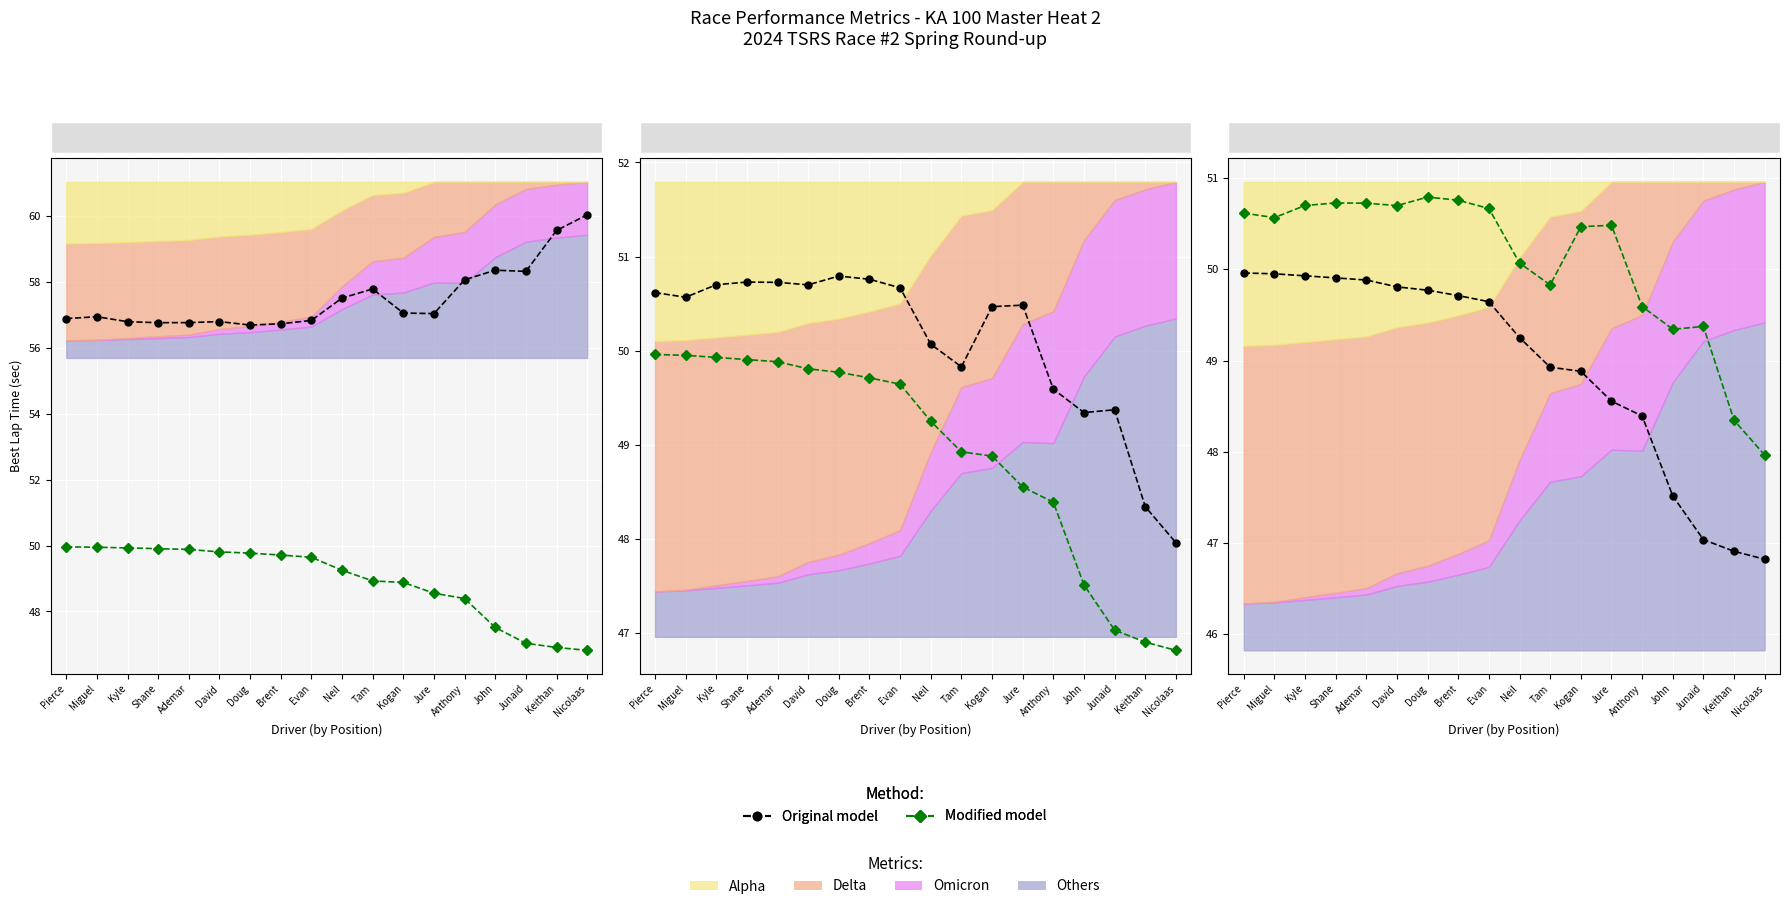

How many lines are shown in the chart?

2